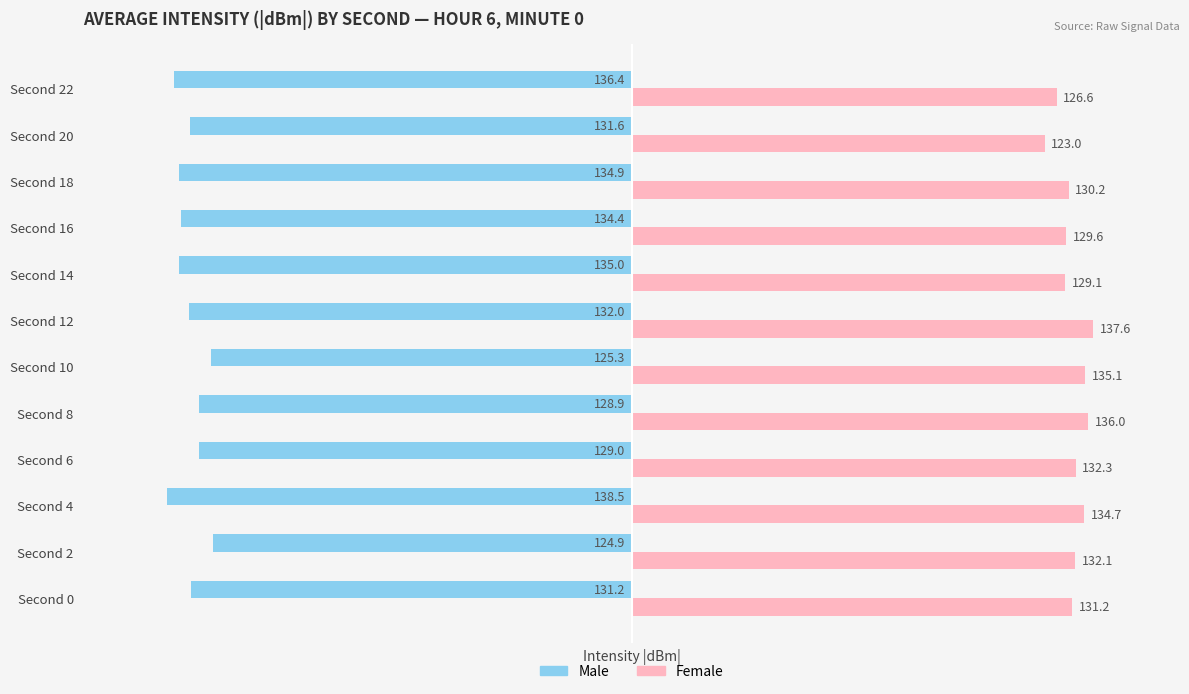

Rank the series by their maximum value, from highest to lowest.

Female, Male